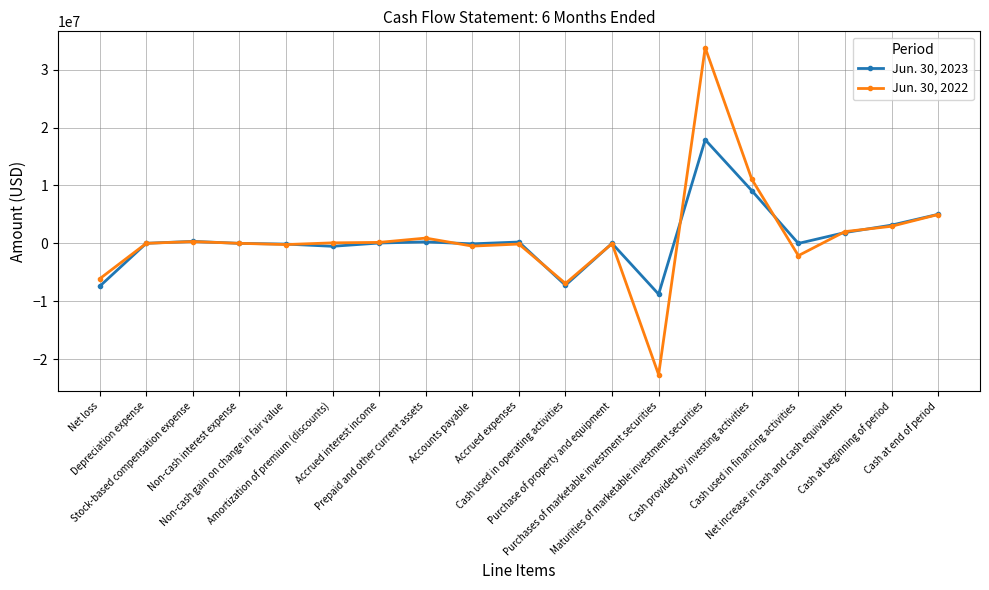

What position from the left is Accrued expenses?

10